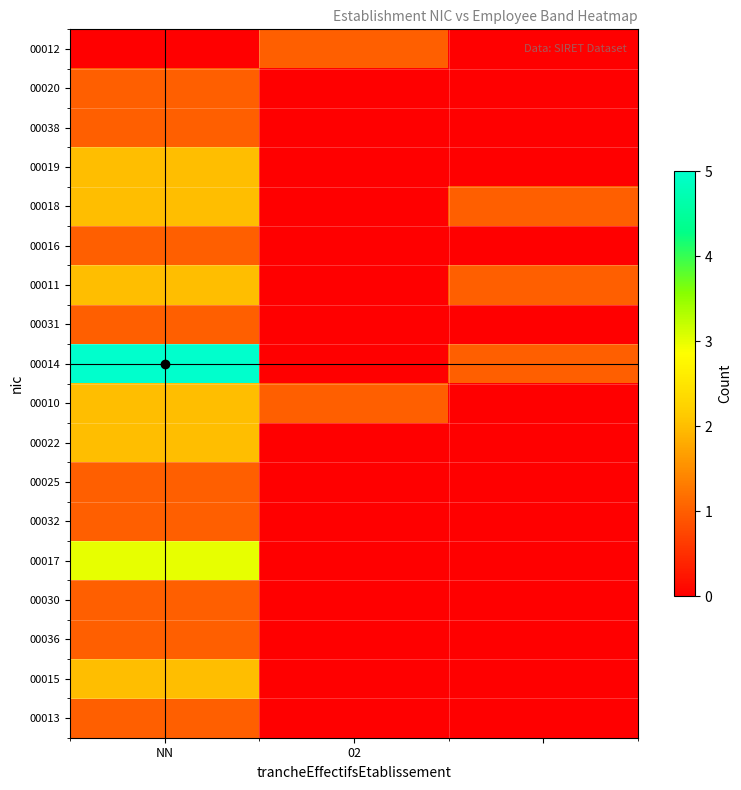

List the series in order of their peak value, highest first.

00014, 00017, 00019, 00018, 00011, 00010, 00022, 00015, 00012, 00020, 00038, 00016, 00031, 00025, 00032, 00030, 00036, 00013